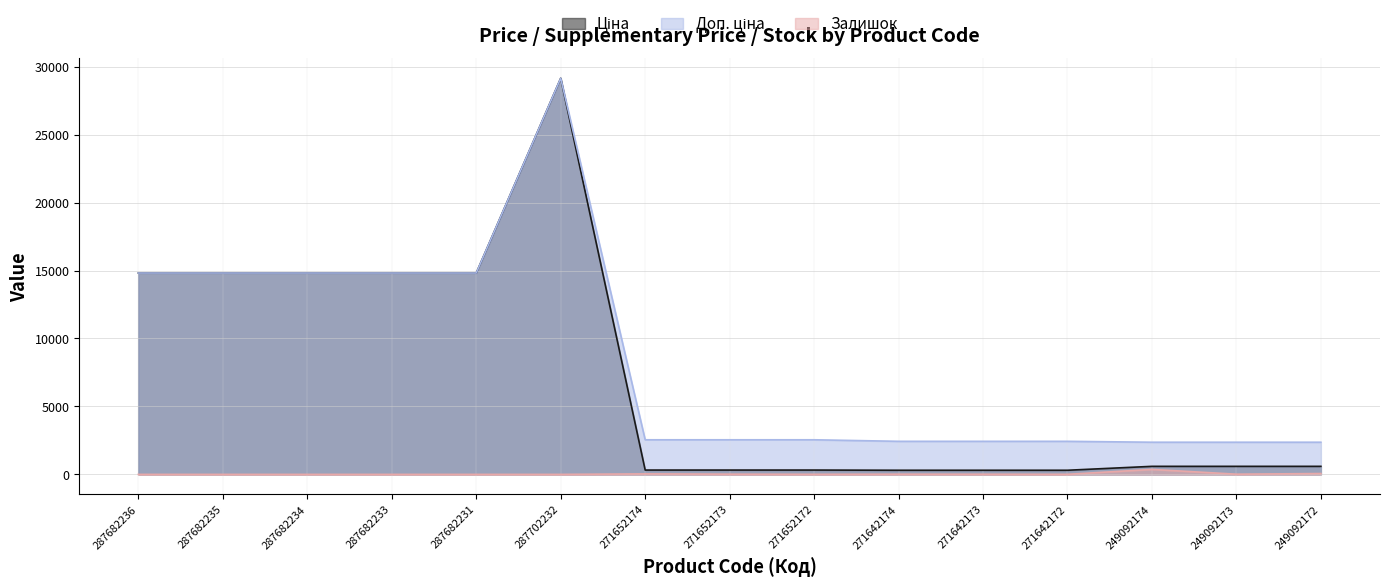

Between 271642172 and 249092172, which series saw the biggest shift?

Ціна